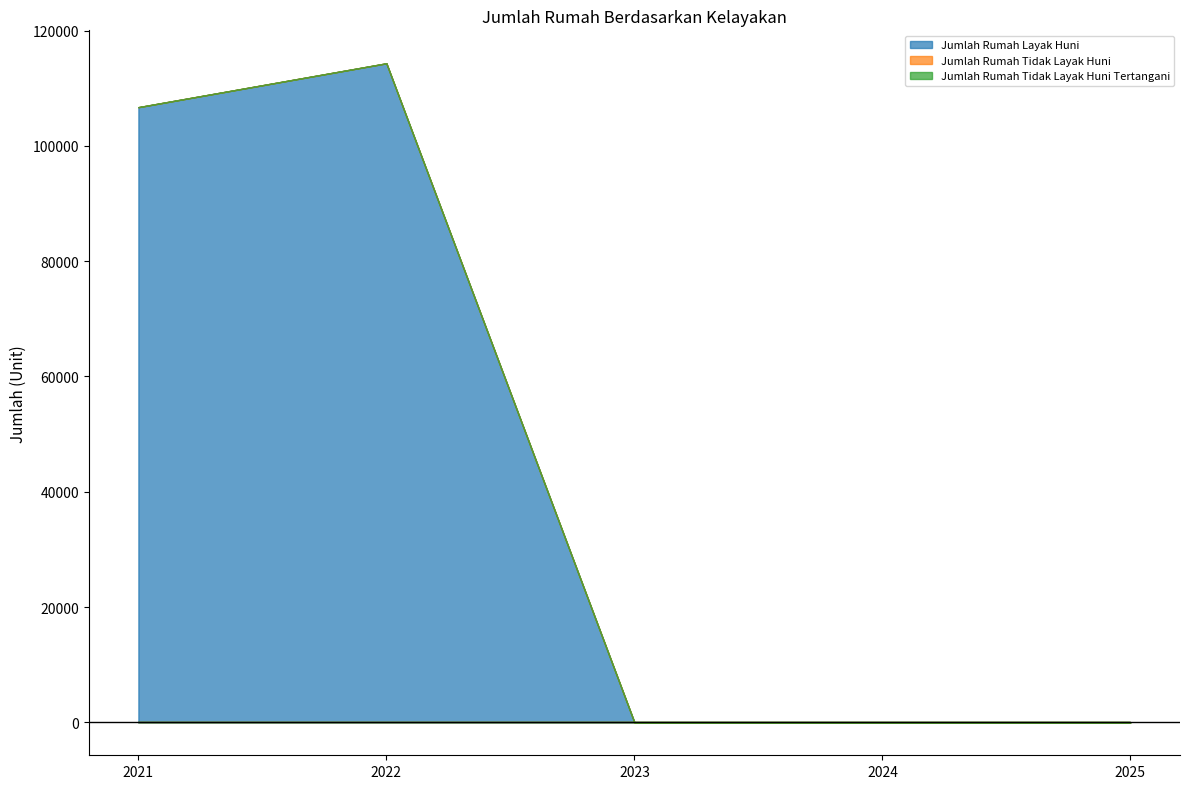

Between 2023 and 2024, which series saw the biggest shift?

Jumlah Rumah Layak Huni